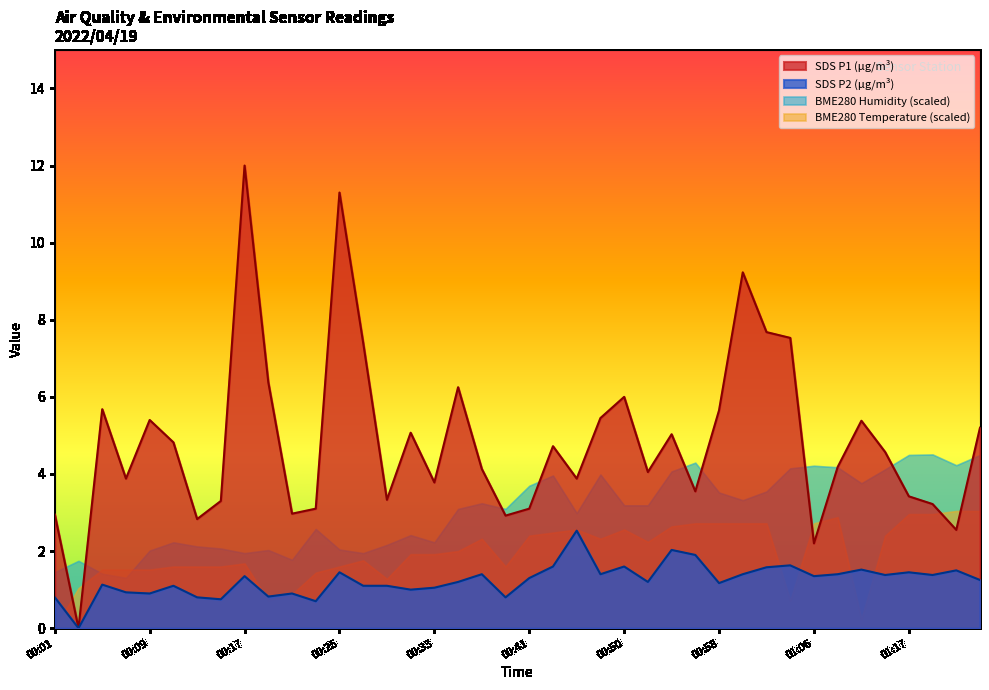

Which has a higher value, 01:15 or 00:25?

00:25